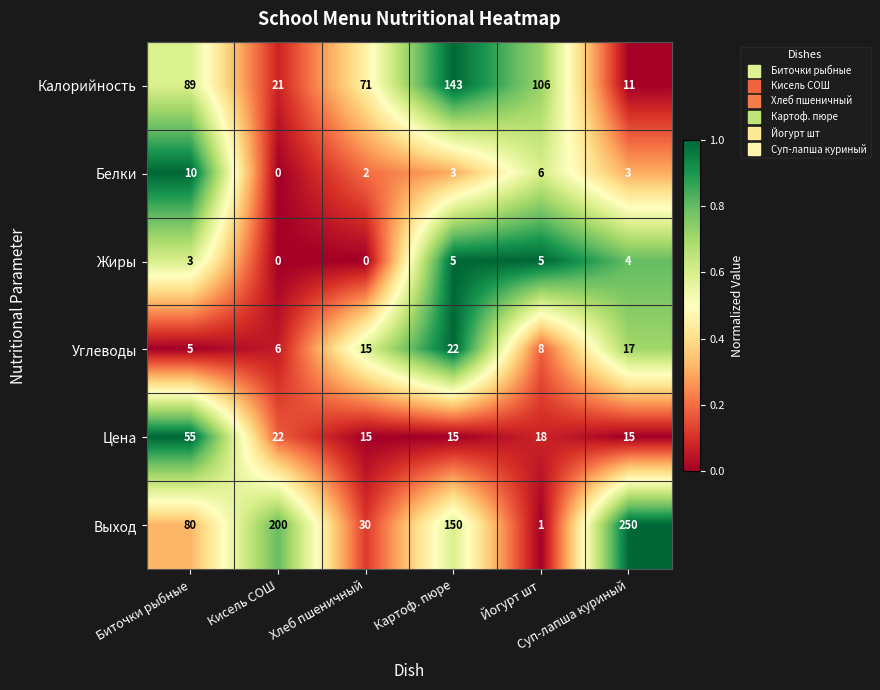

Rank the series by their maximum value, from highest to lowest.

Выход, Калорийность, Цена, Углеводы, Белки, Жиры